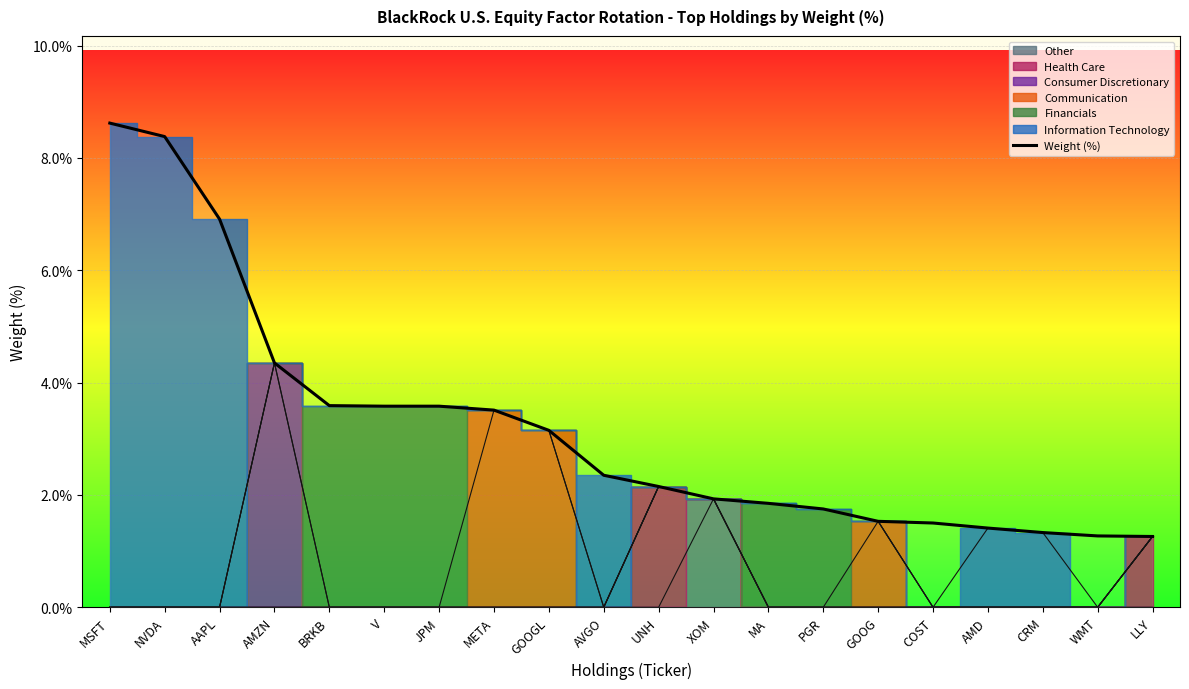

Reading right to left, list all the values displayed in this chart.

1.3	1.3	1.3	1.4	1.5	1.5	1.8	1.9	1.9	2.1	2.4	3.1	3.5	3.6	3.6	3.6	4.3	6.9	8.4	8.6